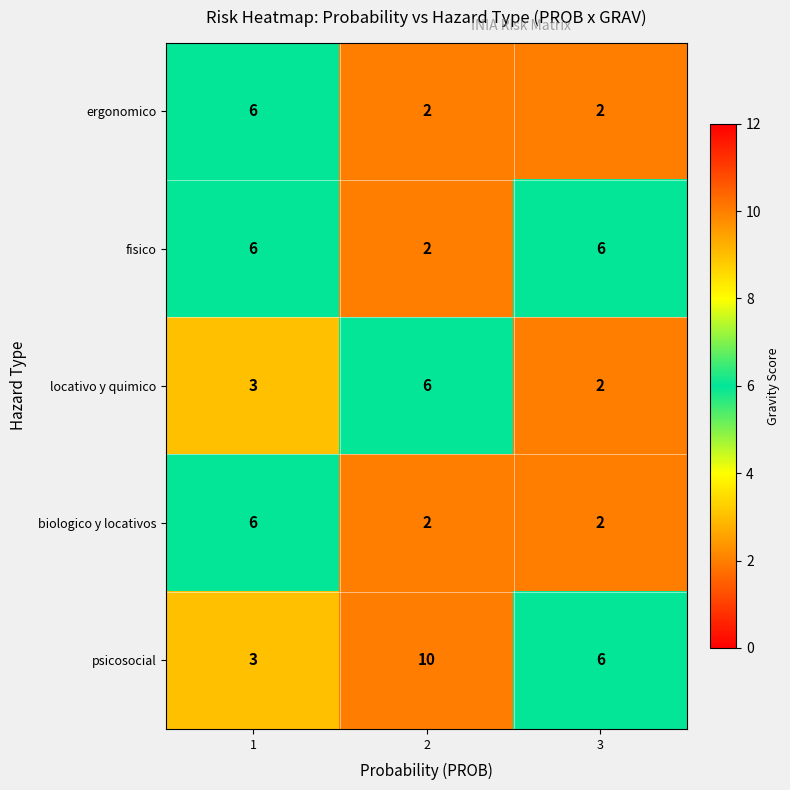

At how many categories does at least one series exceed 5?

3